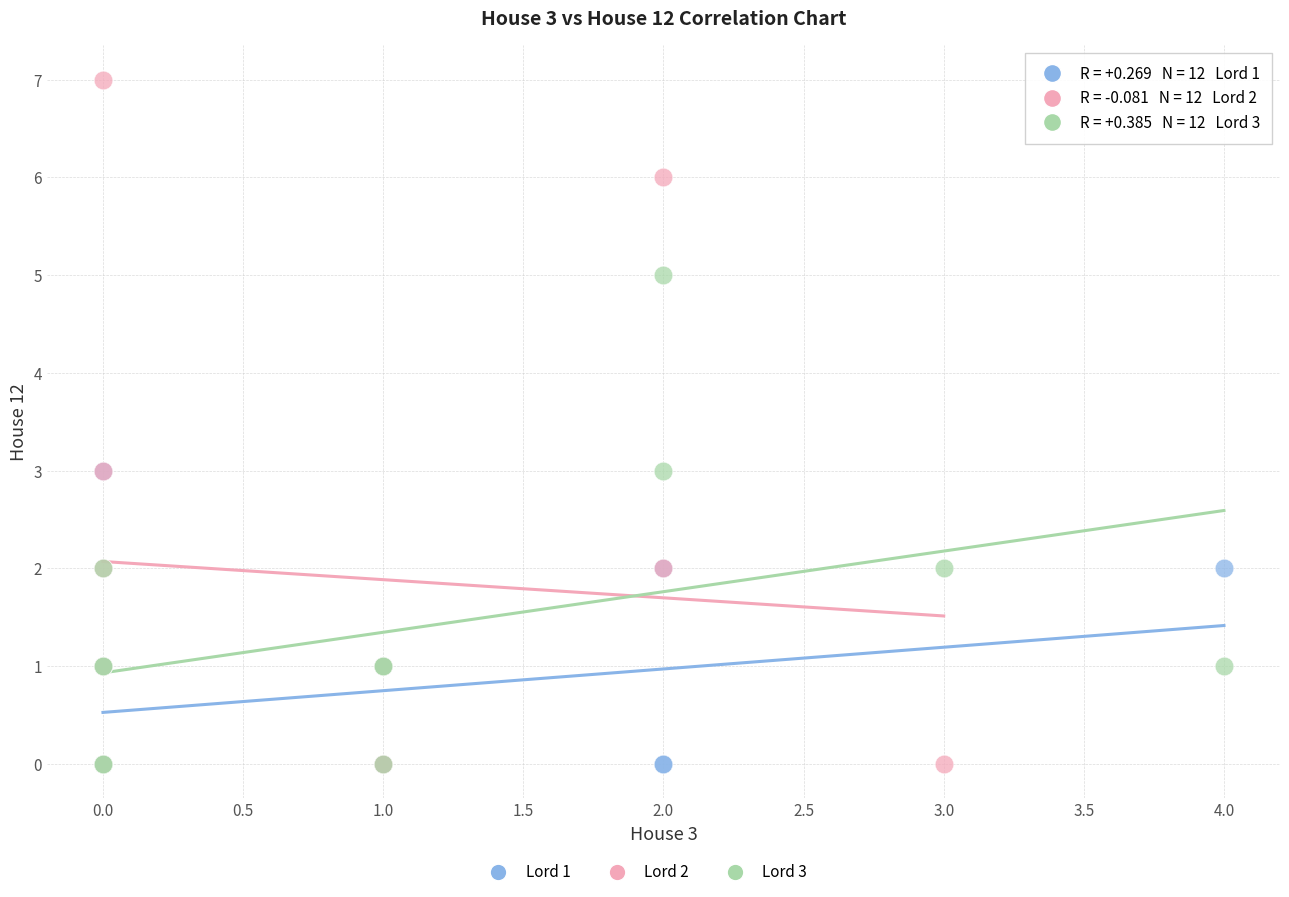

Which series has the largest Y range (max minus min)?

Lord 2